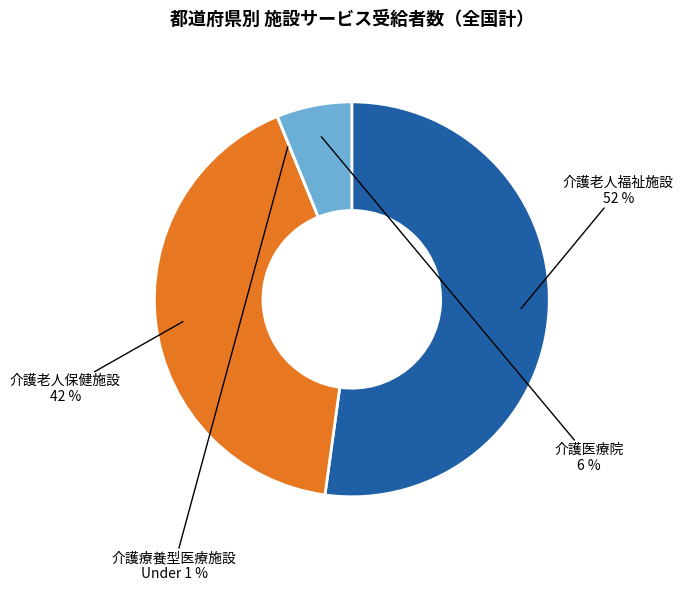

What is the ratio of the value at 介護老人保健施設 to the value at 介護老人福祉施設?

0.8